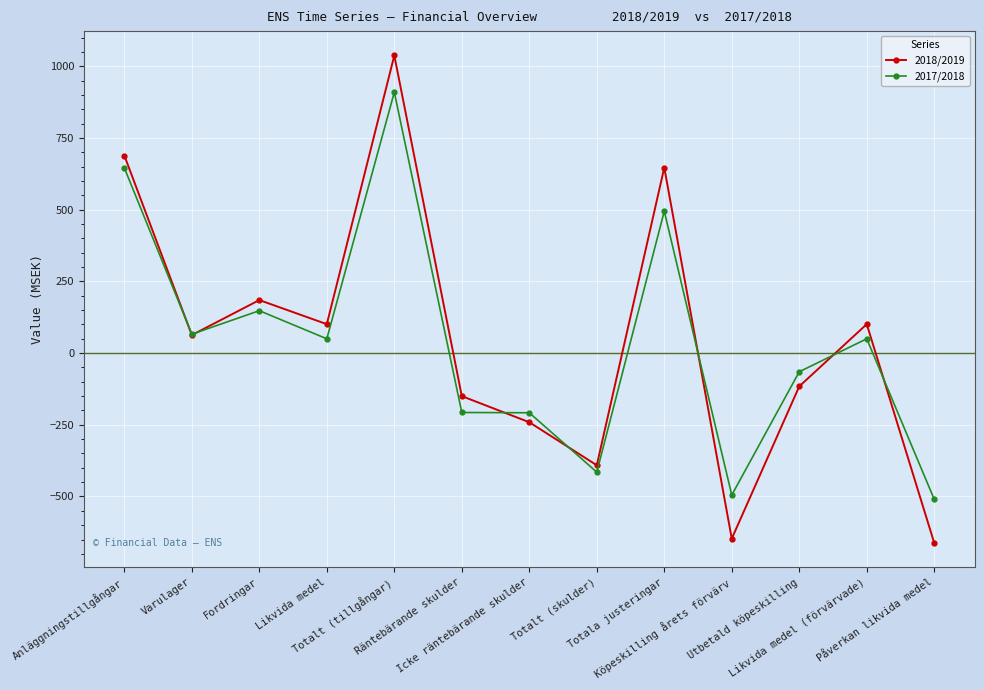

What position from the right is Icke räntebärande skulder?

7